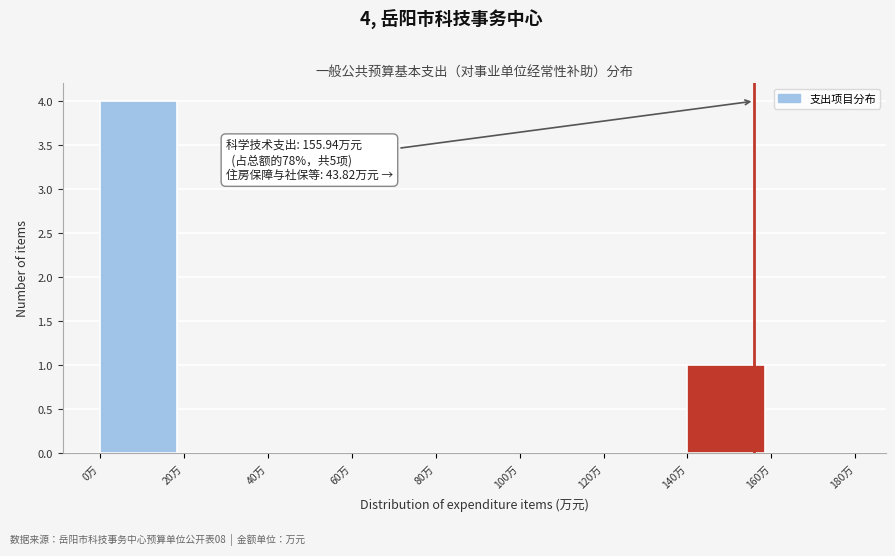

Which range on the x-axis has the tallest bar?

0 to 20